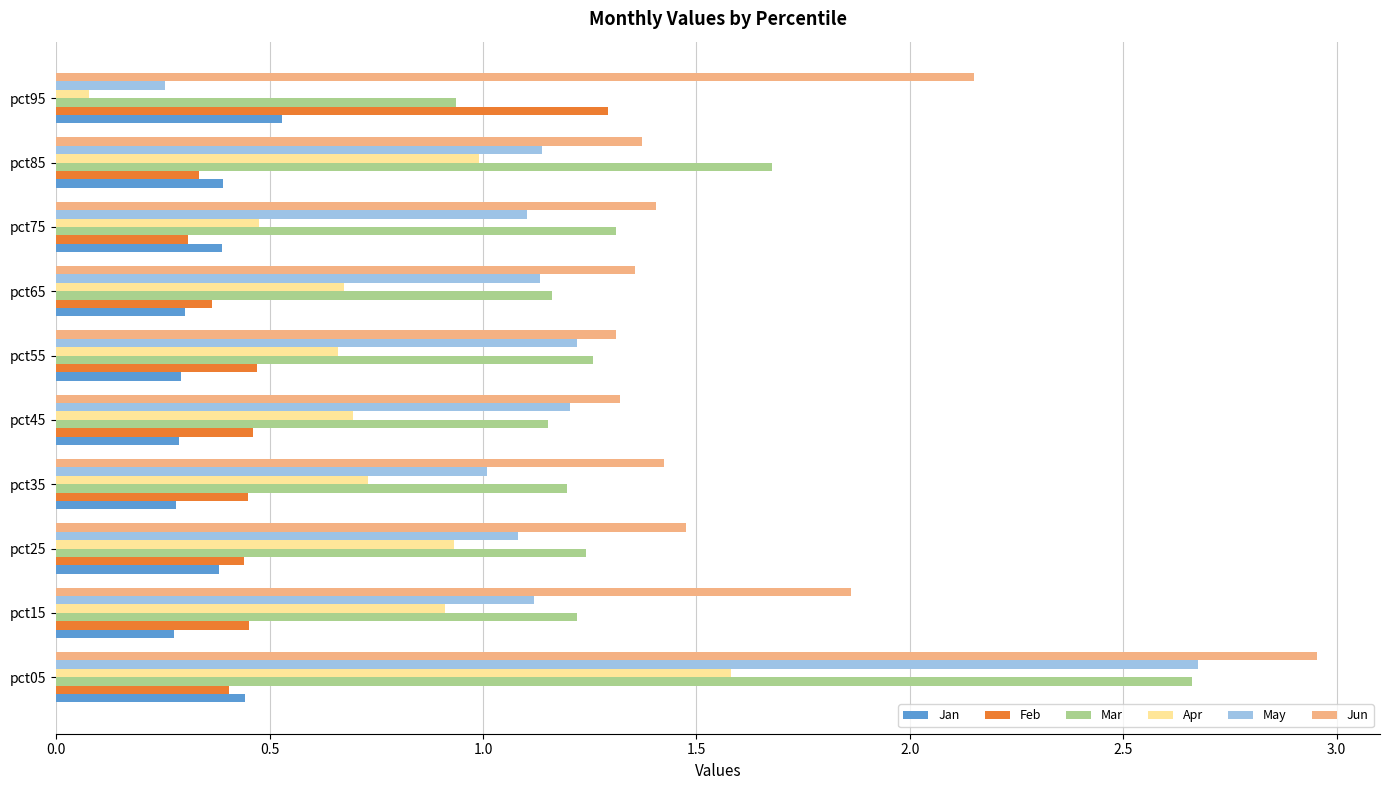

True or false: Jun has a value of 1.9 at pct35.

False